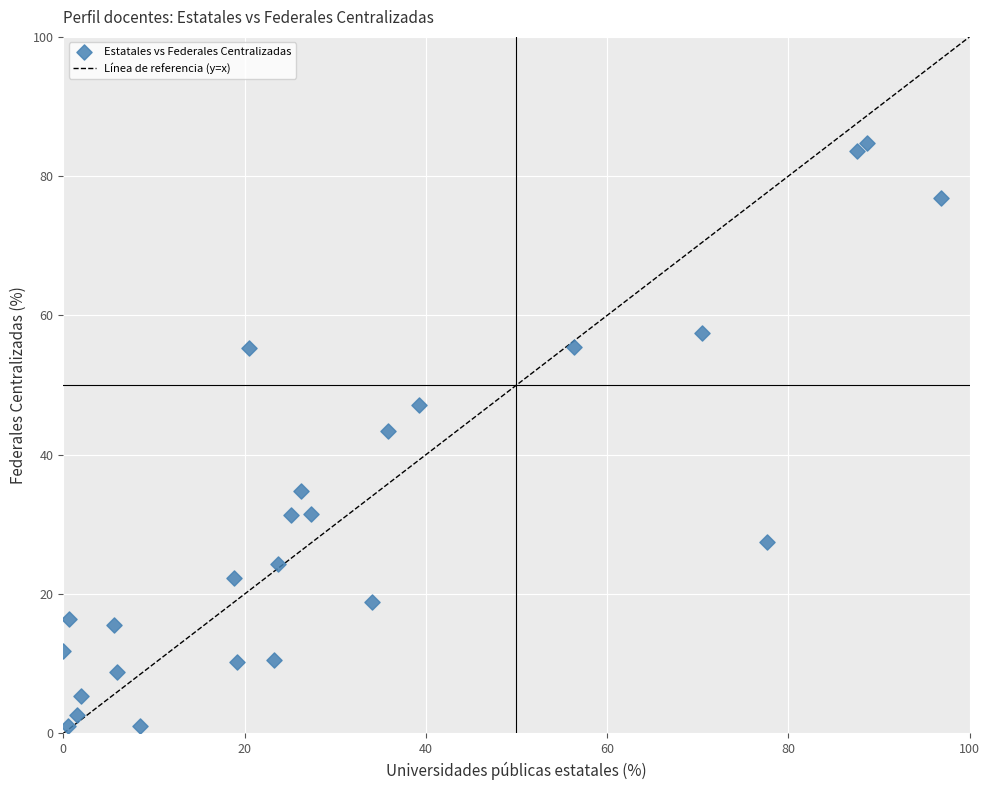

What Y value in the scatter plot is closest to 42?

43.4